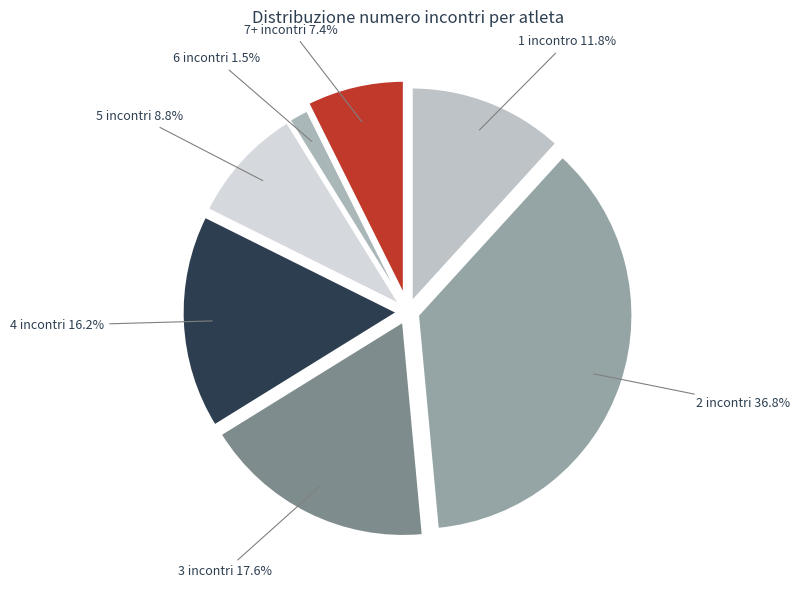

Rank the categories by value from lowest to highest.

6 incontri 1.5%, 7+ incontri 7.4%, 5 incontri 8.8%, 1 incontro 11.8%, 4 incontri 16.2%, 3 incontri 17.6%, 2 incontri 36.8%